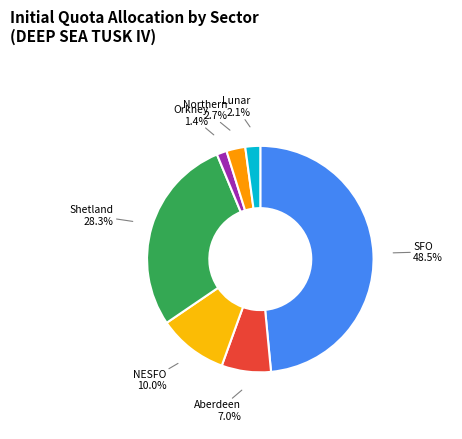

What is the ratio of the value at SFO to the value at Shetland?

1.7